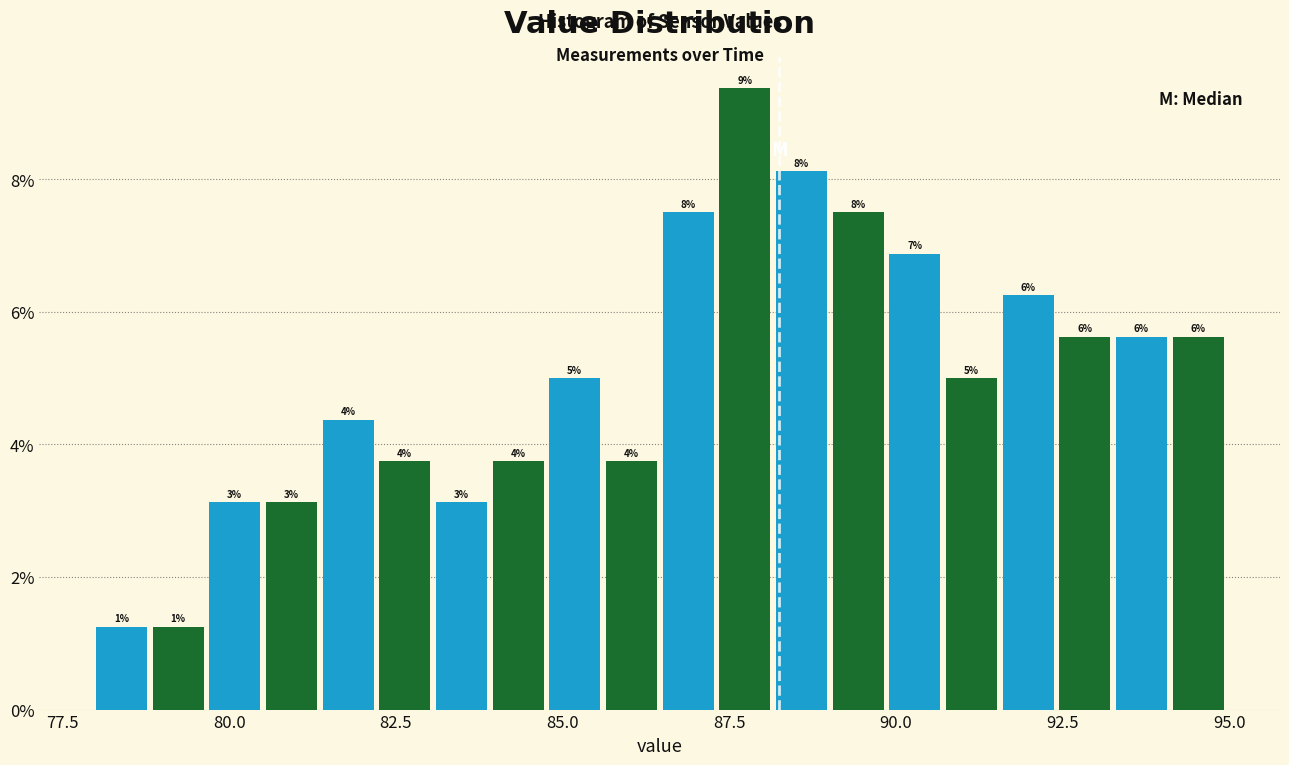

Around what value on the x-axis is the tallest bar? Give the approximate position of its centre, as read against the axis.

87.5